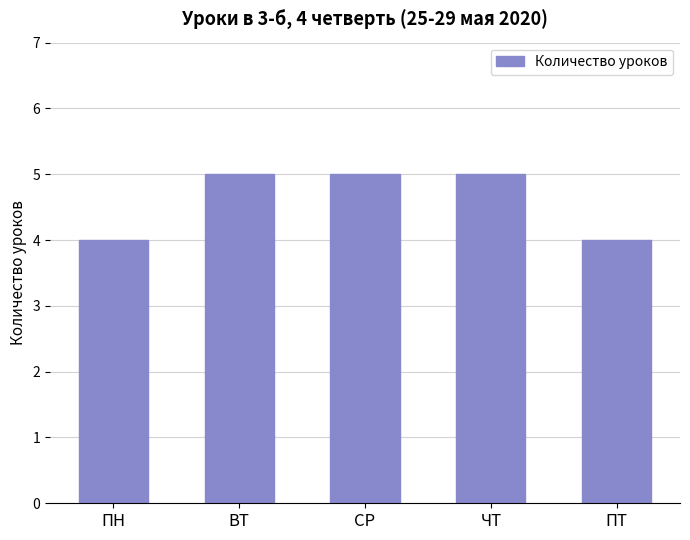

The chart shows a value of 4 at ПН. True or false?

True